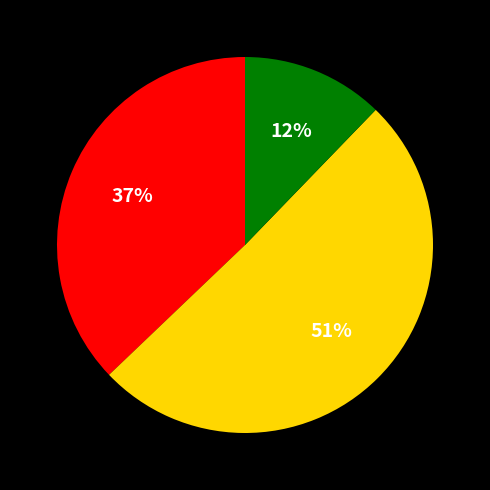

To the nearest percent, what is the average slice percentage?

33%